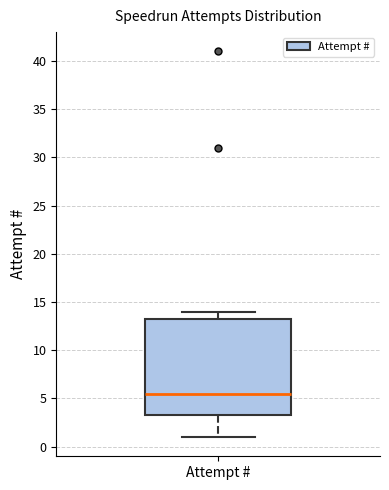

Transcribe this box plot: give where the median line is, the range the box spans, and where the two whiskers end, as read against the y-axis. The values are not printed on the chart, so give them approximately, as read against the axis.

median 5.5, box 3.5 to 13.5, whiskers 1.0 to 14.0